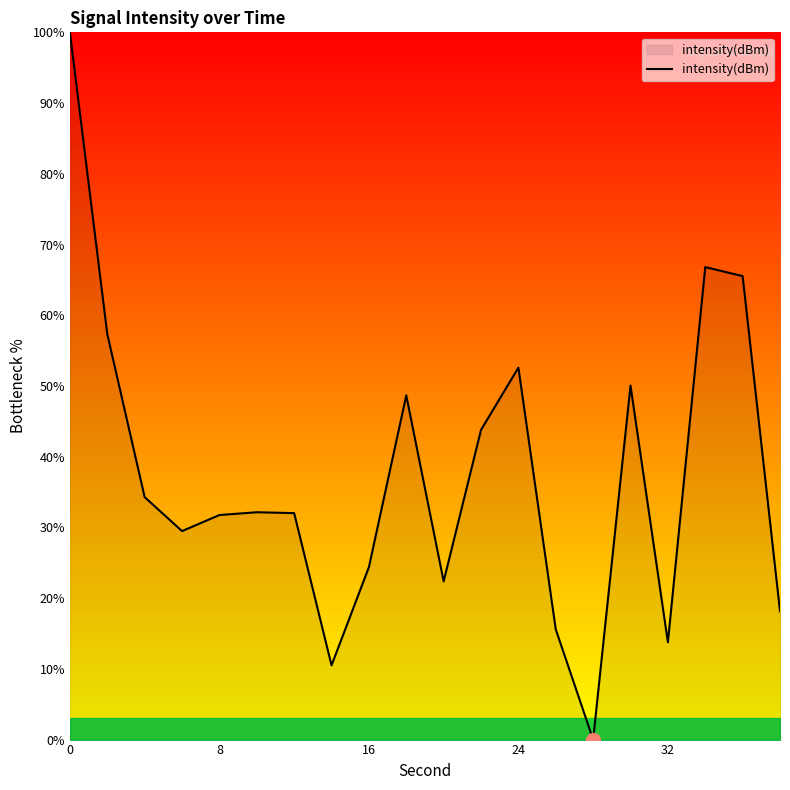

What is the greatest value displayed?

100.0